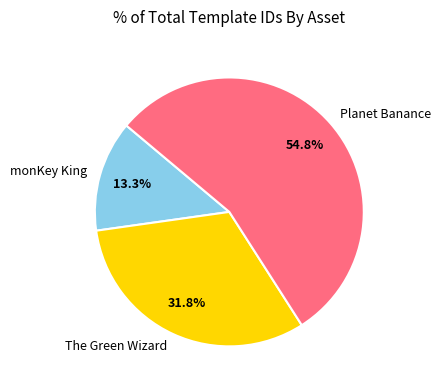

The The Green Wizard slice represents 44% of the pie. True or false?

False